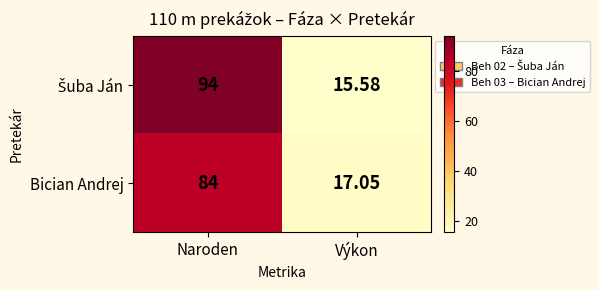

List the labels in order of Bician Andrej value, largest first.

Naroden, Výkon